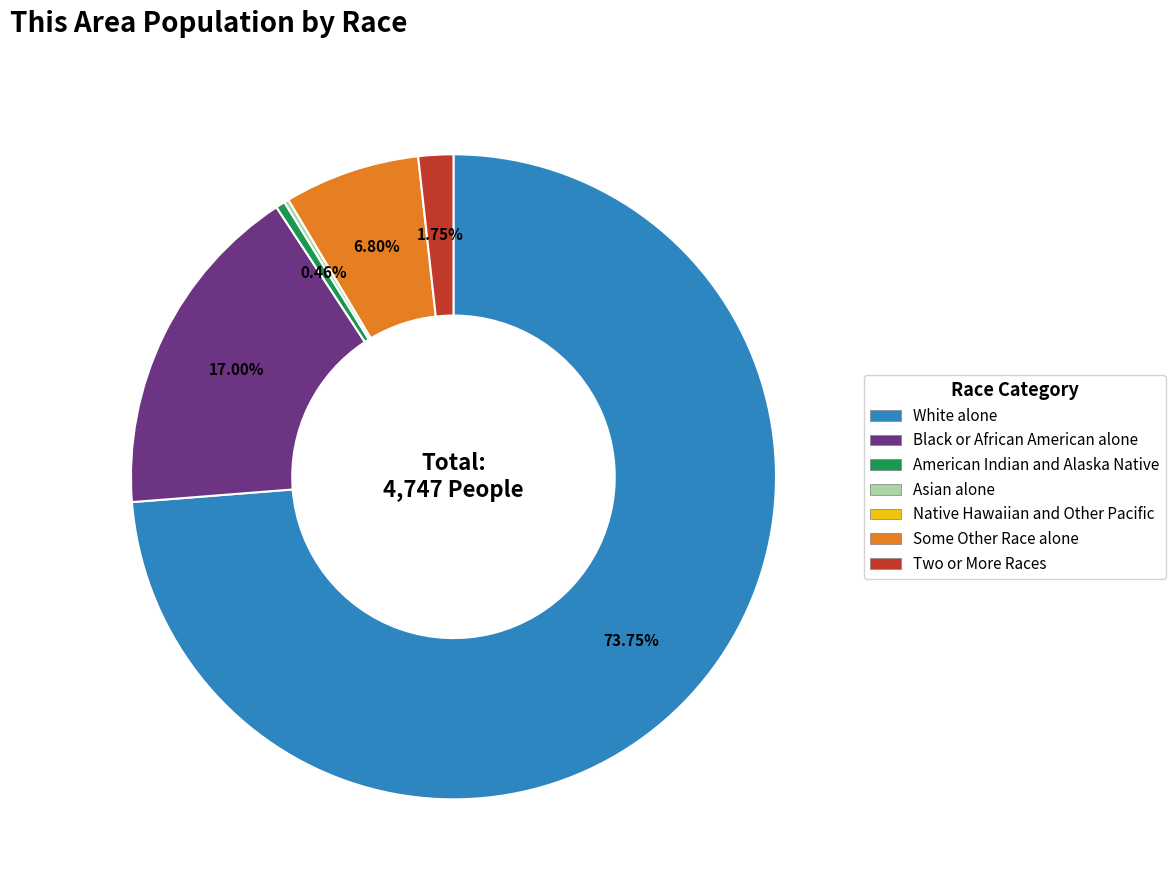

Which category has the biggest portion of the pie?

White alone